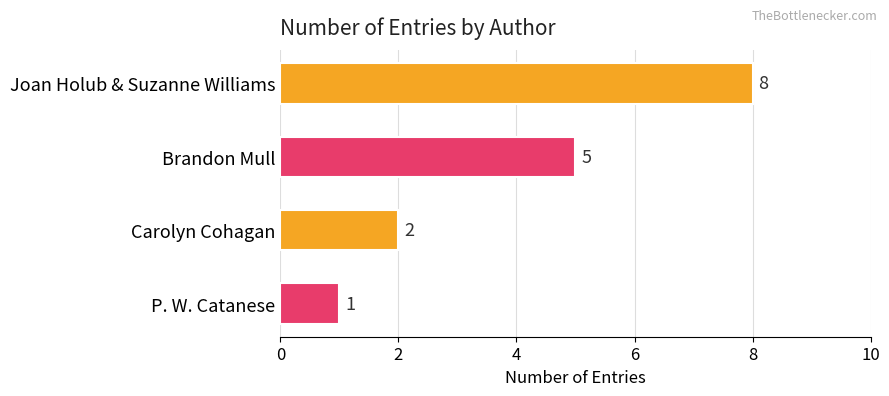

What is the greatest value displayed?

8